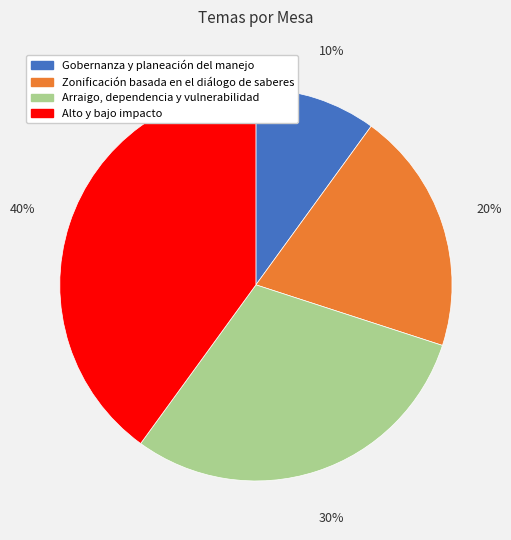

Which has a higher value, Alto y bajo impacto or Zonificación basada en el diálogo de saberes?

Alto y bajo impacto